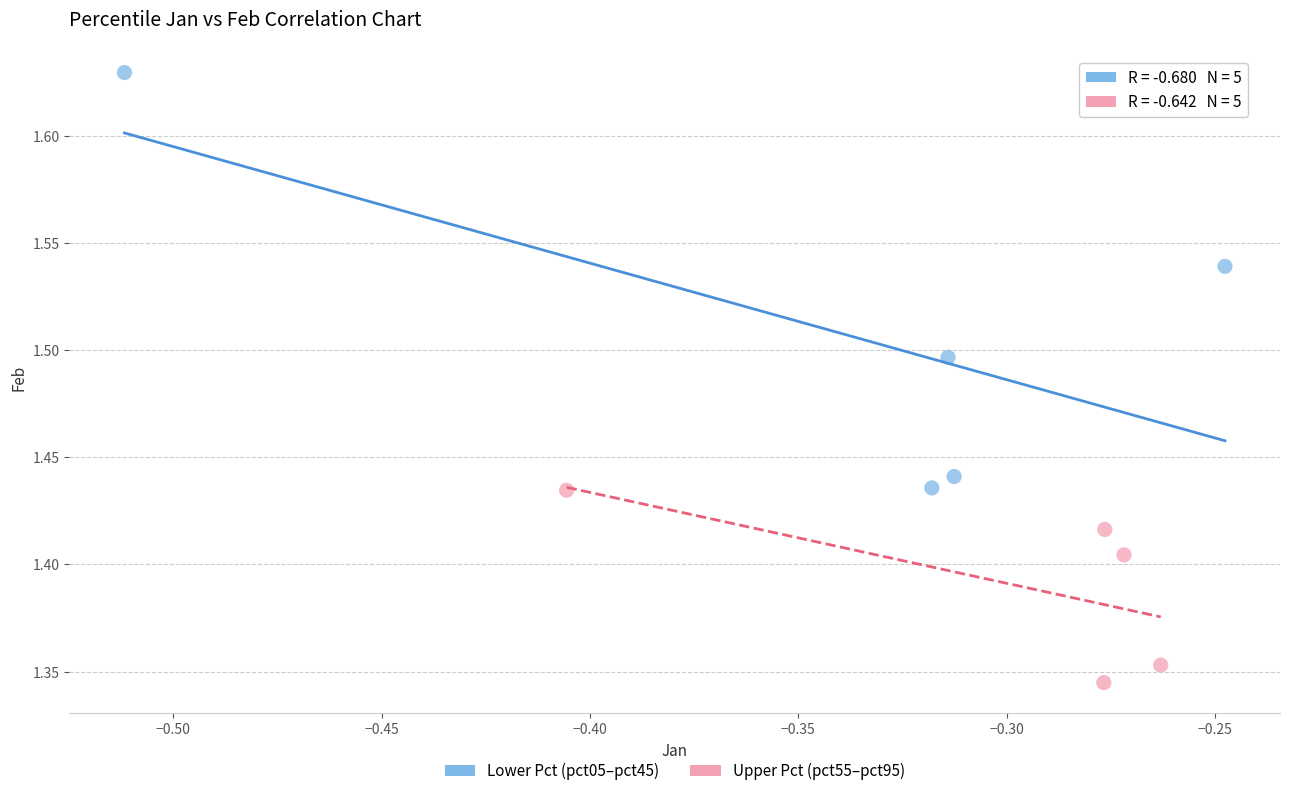

Which series reaches the maximum Y coordinate?

Lower Pct (pct05–pct45)